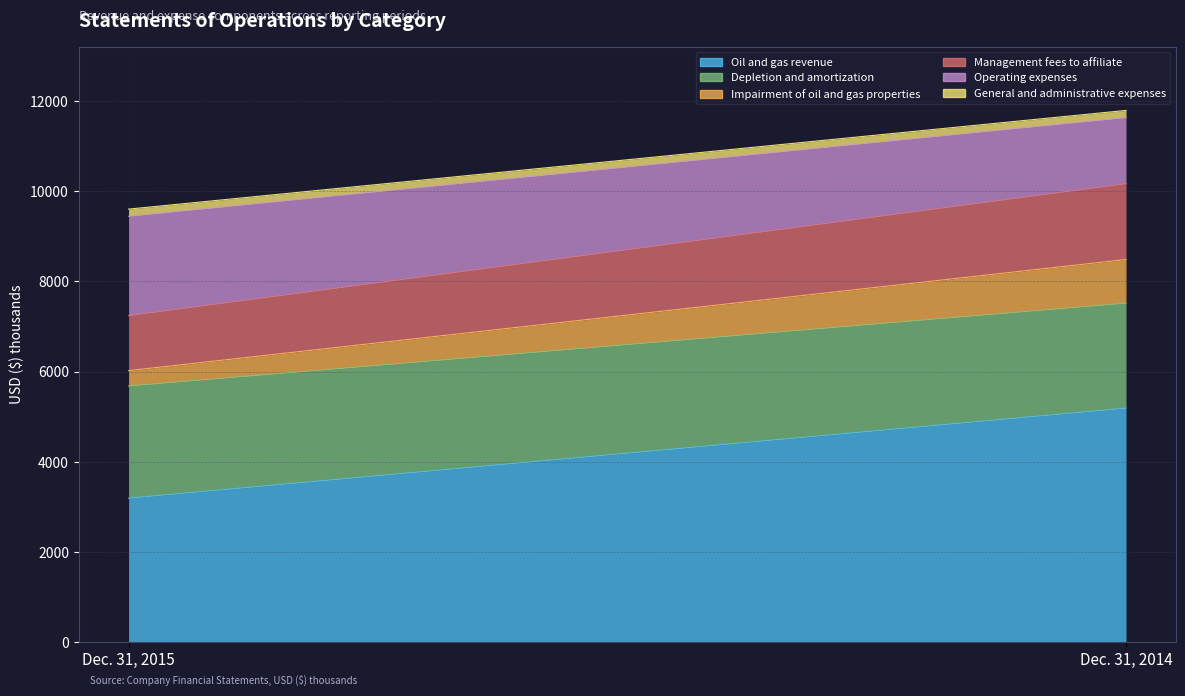

What is the average value of the Operating expenses series?

1836